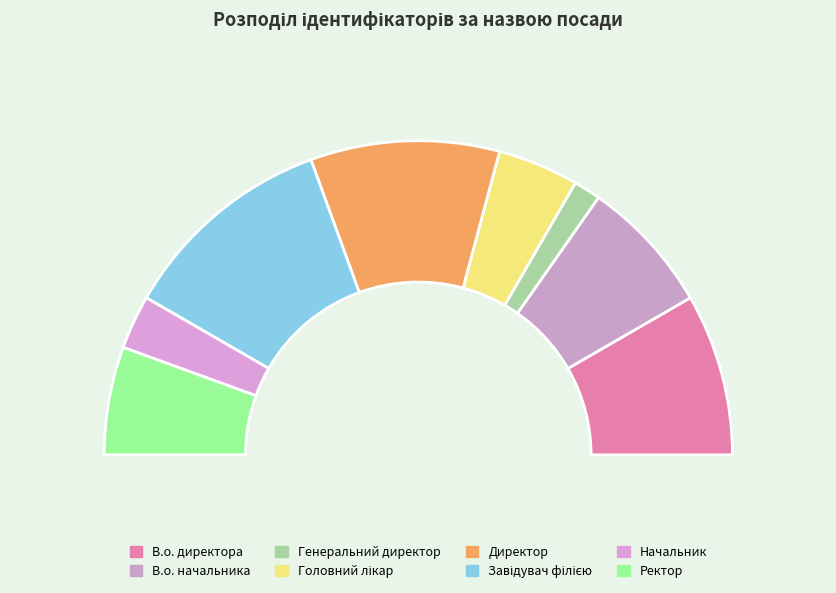

What is the largest slice in the pie chart?

Завідувач філією